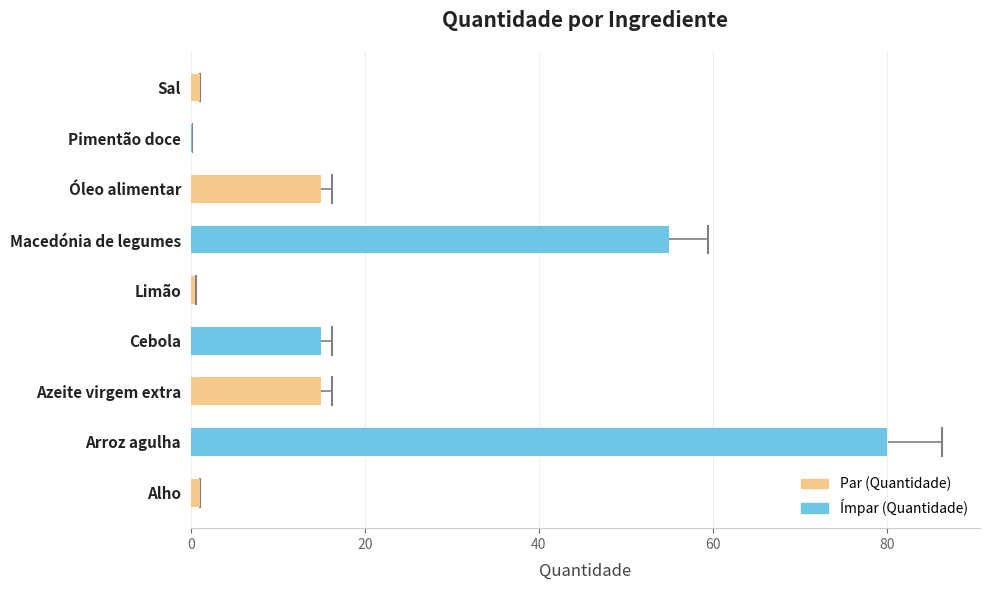

What is the sum of the values at Cebola and Arroz agulha?

95.0